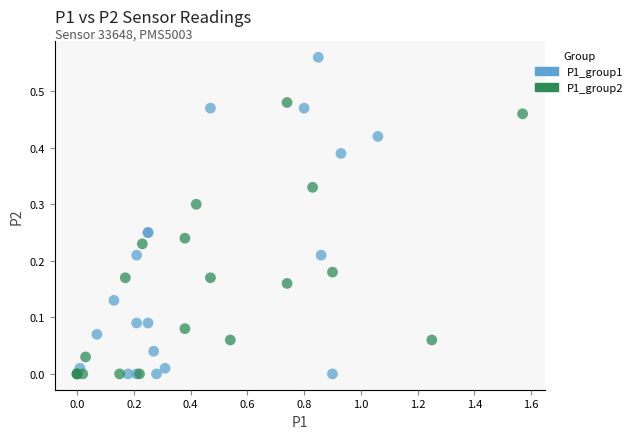

Which series has the widest spread of Y values?

P1_group1